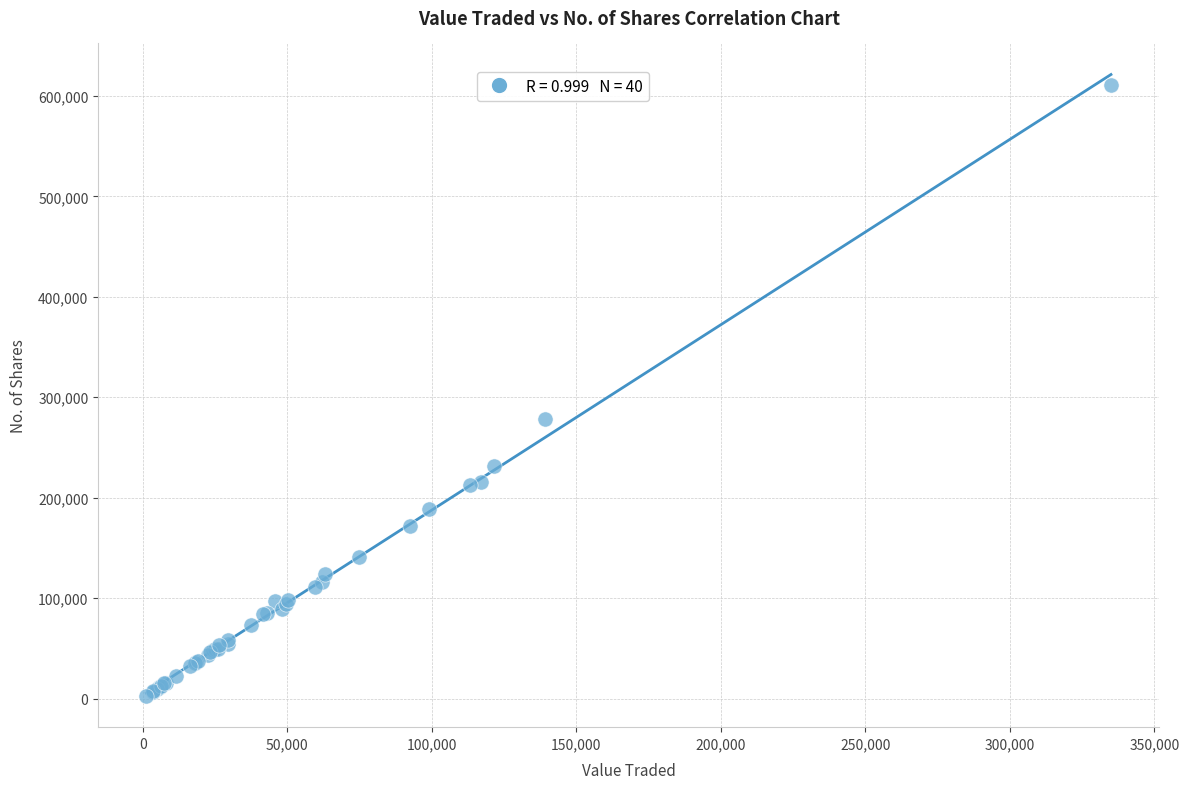

What Y value in the scatter plot is closest to 306711?

278620